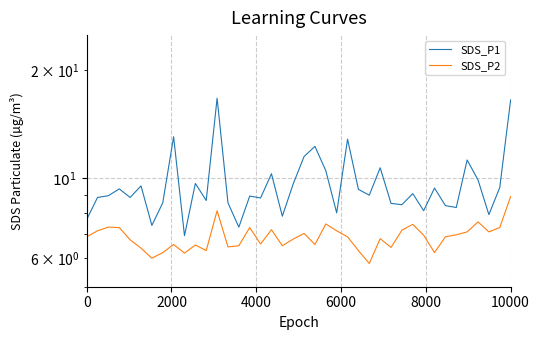

Is the value of SDS_P1 at 29 greater than the value of SDS_P2 at 31?

Yes